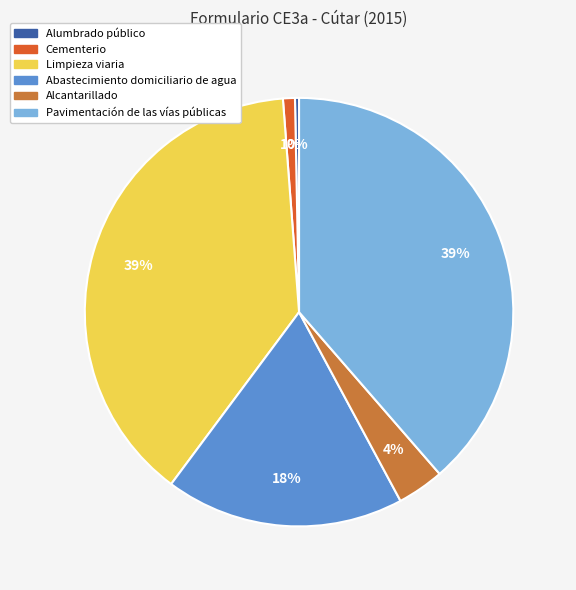

To the nearest percent, what percentage of the pie is Abastecimiento domiciliario de agua?

18%